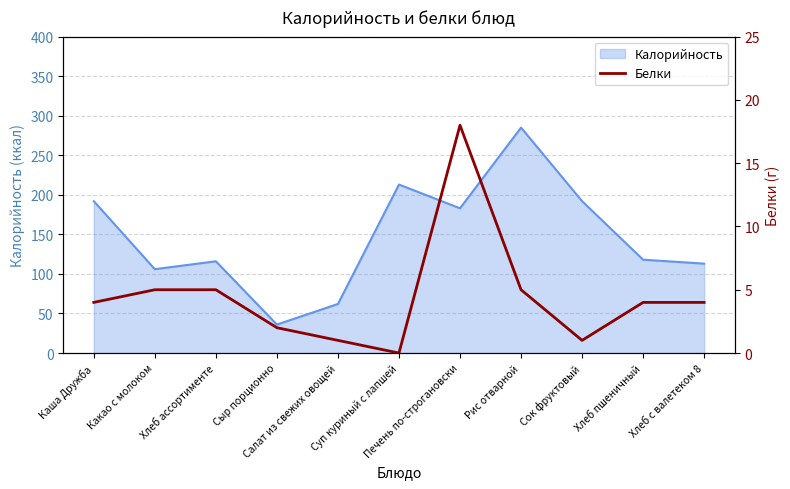

Does the chart have visible grid lines?

Yes